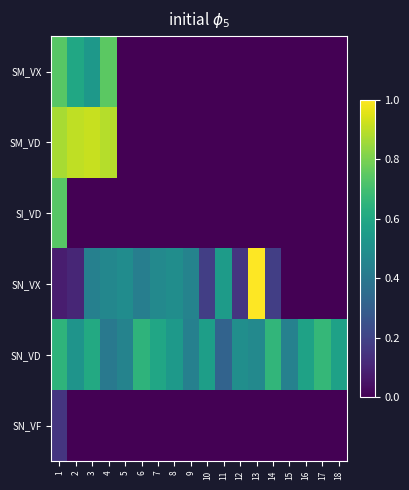

Reading left to right, extract all data points from this chart.

SM_VX: 1=0.7	2=0.6	3=0.5	4=0.7	5=0.0	6=0.0	7=0.0	8=0.0	9=0.0	10=0.0	11=0.0	12=0.0	13=0.0	14=0.0	15=0.0	16=0.0	17=0.0	18=0.0
SM_VD: 1=0.9	2=0.9	3=0.9	4=0.9	5=0.0	6=0.0	7=0.0	8=0.0	9=0.0	10=0.0	11=0.0	12=0.0	13=0.0	14=0.0	15=0.0	16=0.0	17=0.0	18=0.0
SI_VD: 1=0.7	2=0.0	3=0.0	4=0.0	5=0.0	6=0.0	7=0.0	8=0.0	9=0.0	10=0.0	11=0.0	12=0.0	13=0.0	14=0.0	15=0.0	16=0.0	17=0.0	18=0.0
SN_VX: 1=0.1	2=0.1	3=0.4	4=0.5	5=0.5	6=0.4	7=0.5	8=0.5	9=0.4	10=0.2	11=0.5	12=0.2	13=1.0	14=0.2	15=0.0	16=0.0	17=0.0	18=0.0
SN_VD: 1=0.7	2=0.5	3=0.6	4=0.4	5=0.4	6=0.6	7=0.6	8=0.5	9=0.4	10=0.6	11=0.3	12=0.5	13=0.5	14=0.7	15=0.4	16=0.6	17=0.7	18=0.6
SN_VF: 1=0.2	2=0.0	3=0.0	4=0.0	5=0.0	6=0.0	7=0.0	8=0.0	9=0.0	10=0.0	11=0.0	12=0.0	13=0.0	14=0.0	15=0.0	16=0.0	17=0.0	18=0.0